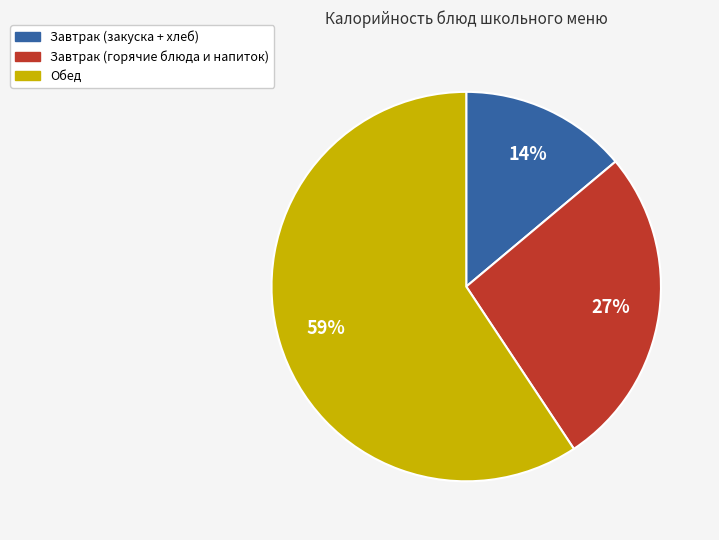

Count the number of slices in the pie.

3